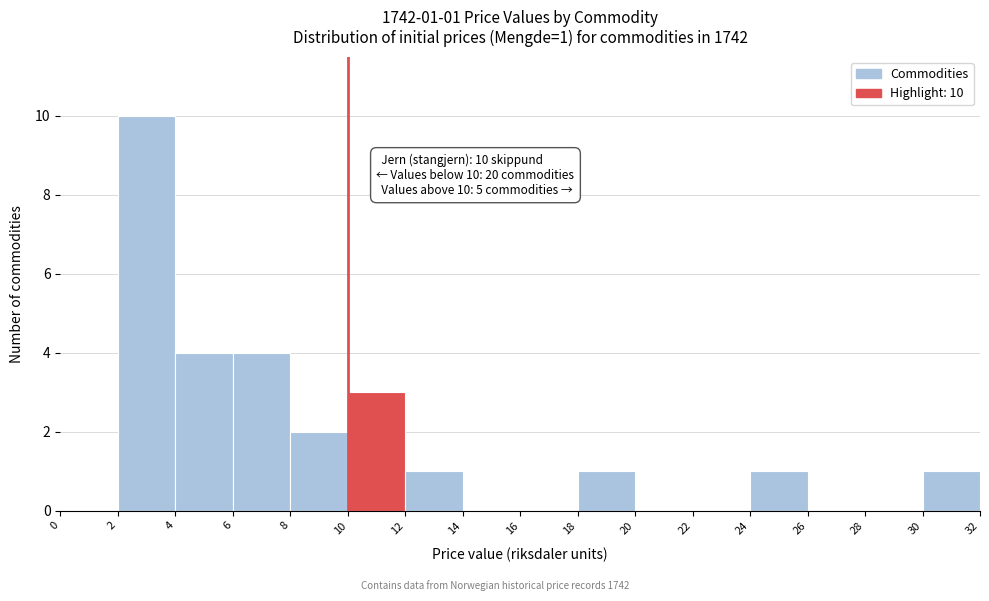

Over which range of the x-axis is the bar tallest?

2 to 4